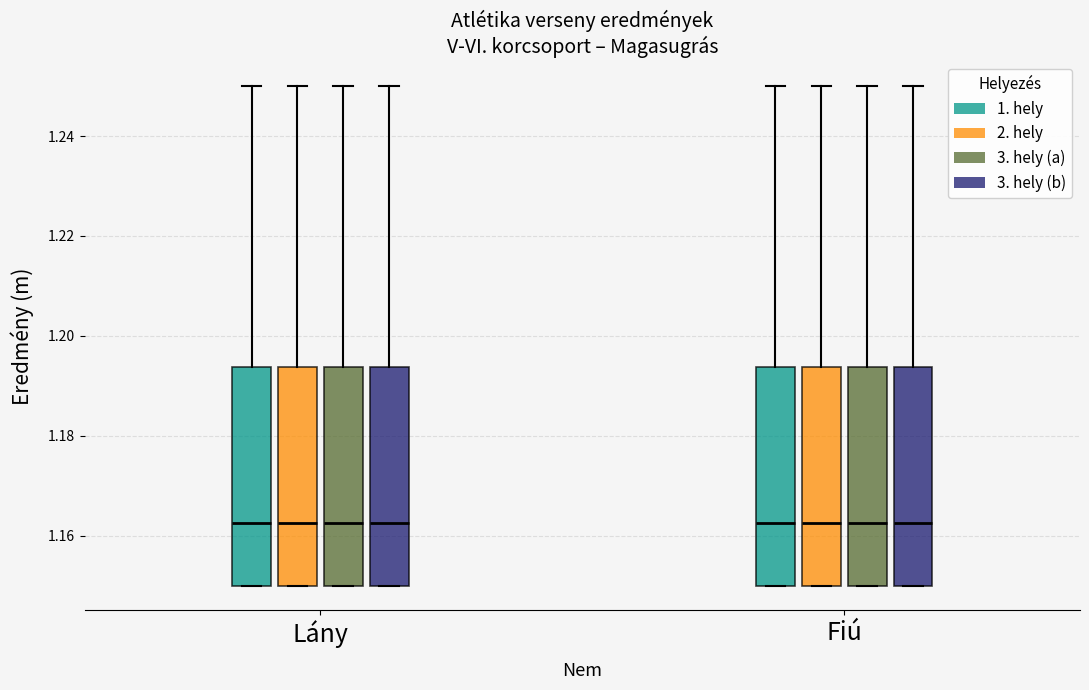

Where is the upper edge of the box for Lány (3. hely (a)) on the y-axis? The values are not printed on the chart, so give them approximately, as read against the axis.

1.194